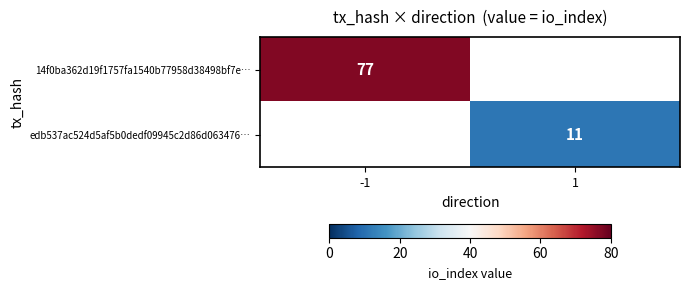

The value of edb537ac524d5af5b0dedf09945c2d86d063476… at 1 is 17. True or false?

False